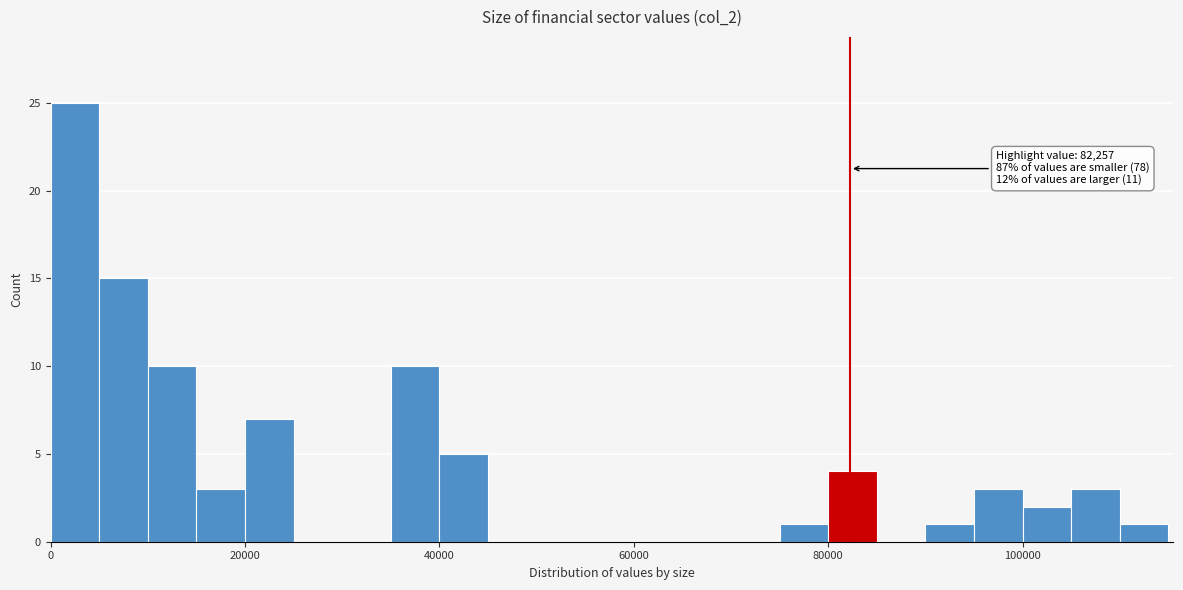

Around what value on the x-axis is the tallest bar? Give the approximate position of its centre, as read against the axis.

2000